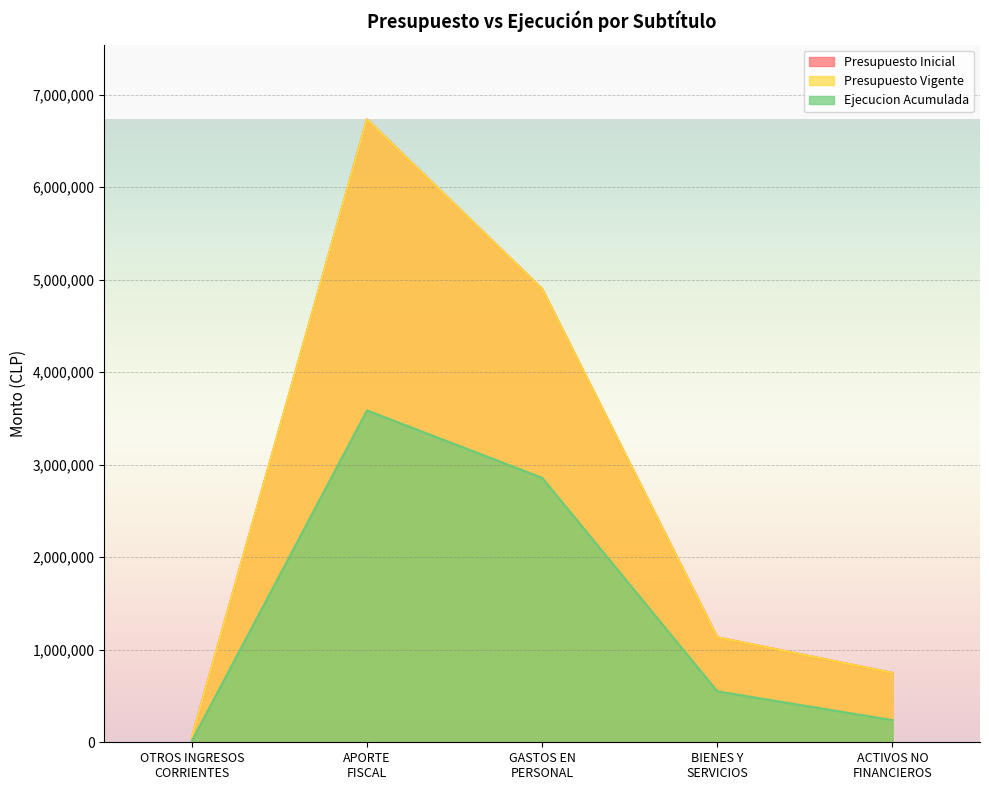

True or false: Presupuesto Vigente and Ejecucion Acumulada intersect in this chart.

False